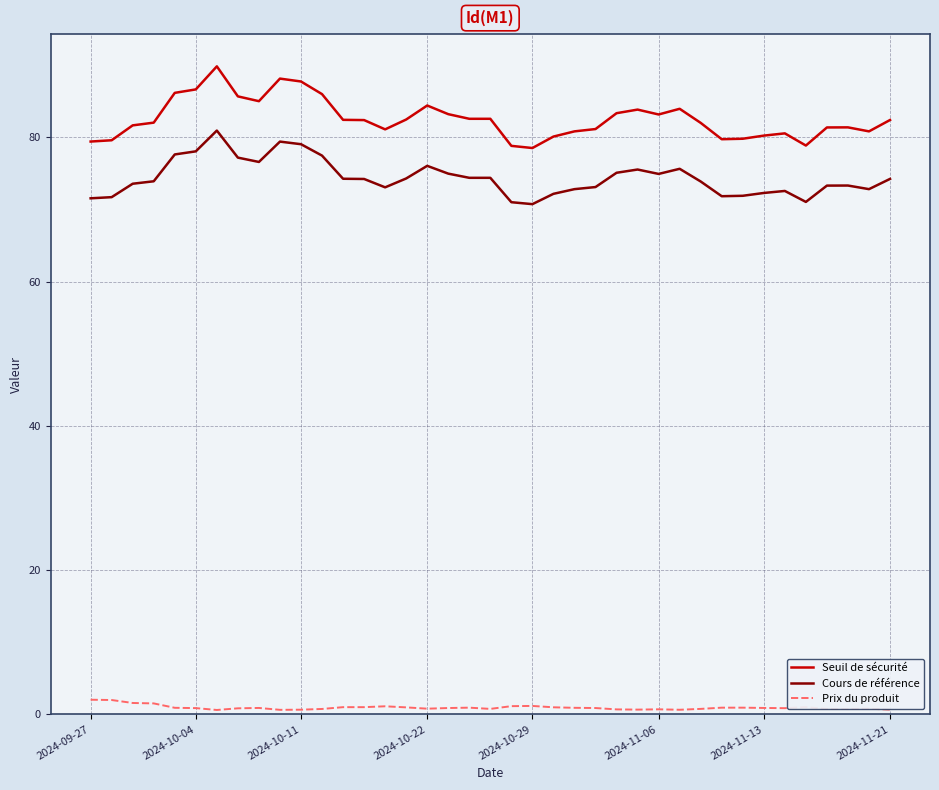

What is the difference between the maximum and minimum values in the Cours de référence series?

10.2